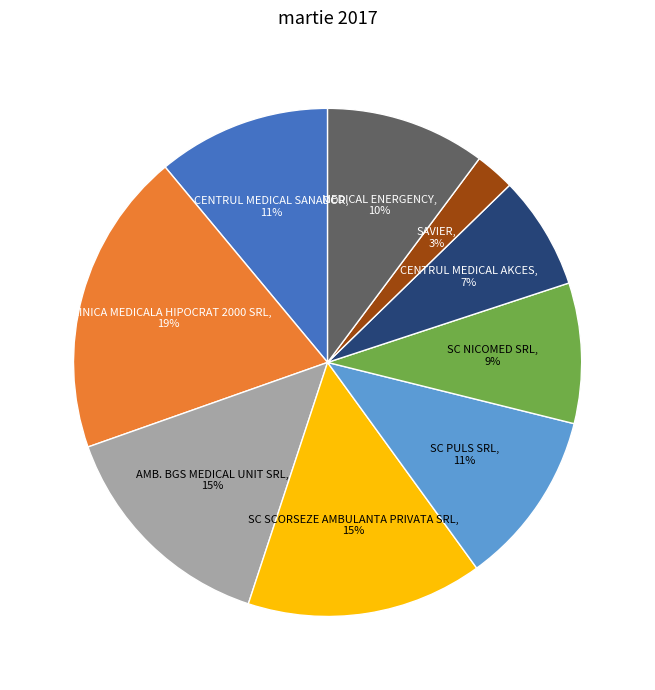

Does any single category account for the majority?

No